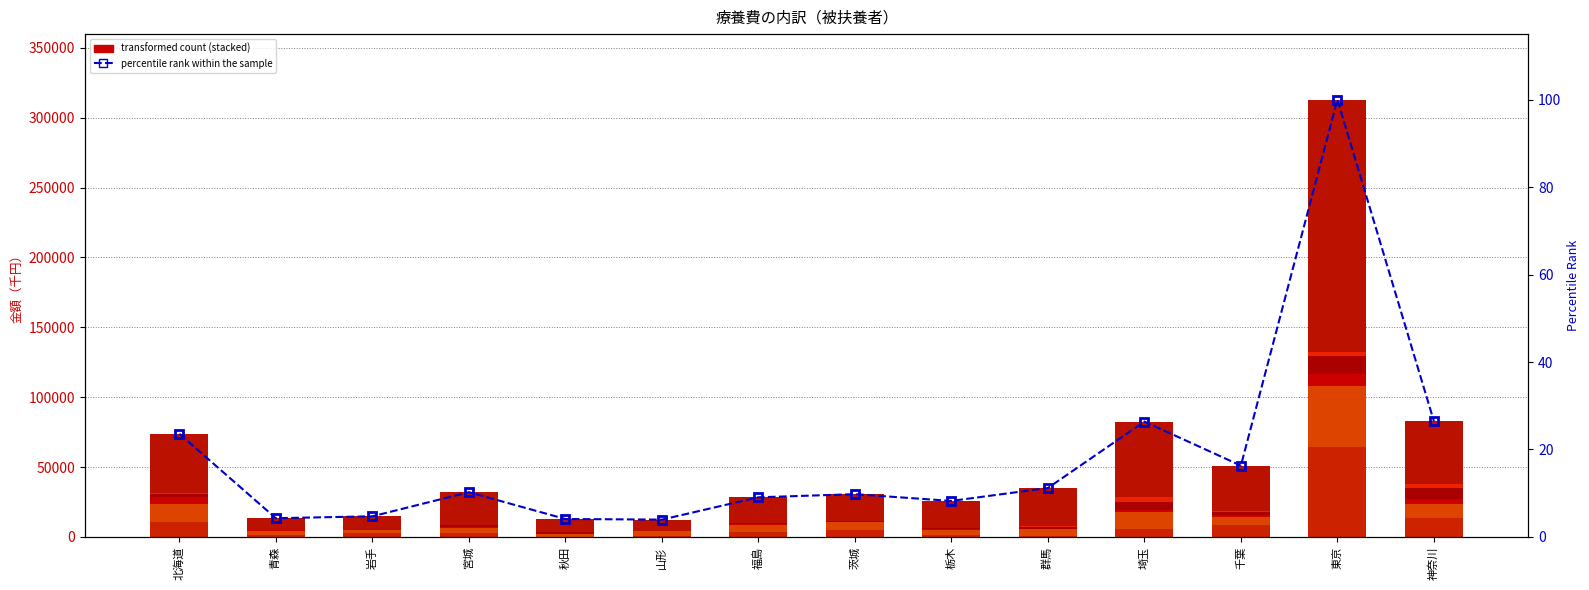

Rank the categories by 柔道整復 value from lowest to highest.

山形, 青森, 岩手, 秋田, 福島, 茨城, 栃木, 宮城, 群馬, 千葉, 北海道, 神奈川, 埼玉, 東京